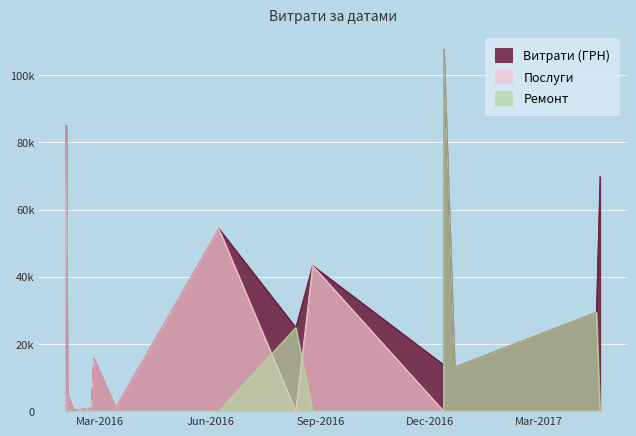

The Послуги series shows 0.0 at 12.12.2016. True or false?

True